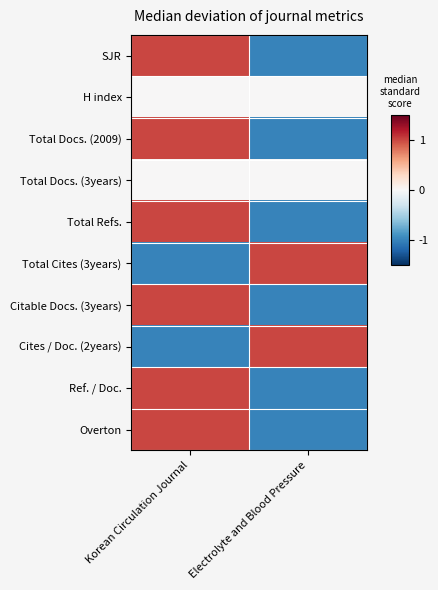

Reading left to right, what are all the values shown in this chart?

SJR: Korean Circulation Journal=1	Electrolyte and Blood Pressure=-1
H index: Korean Circulation Journal=0	Electrolyte and Blood Pressure=0
Total Docs. (2009): Korean Circulation Journal=1	Electrolyte and Blood Pressure=-1
Total Docs. (3years): Korean Circulation Journal=0	Electrolyte and Blood Pressure=0
Total Refs.: Korean Circulation Journal=1	Electrolyte and Blood Pressure=-1
Total Cites (3years): Korean Circulation Journal=-1	Electrolyte and Blood Pressure=1
Citable Docs. (3years): Korean Circulation Journal=1	Electrolyte and Blood Pressure=-1
Cites / Doc. (2years): Korean Circulation Journal=-1	Electrolyte and Blood Pressure=1
Ref. / Doc.: Korean Circulation Journal=1	Electrolyte and Blood Pressure=-1
Overton: Korean Circulation Journal=1	Electrolyte and Blood Pressure=-1